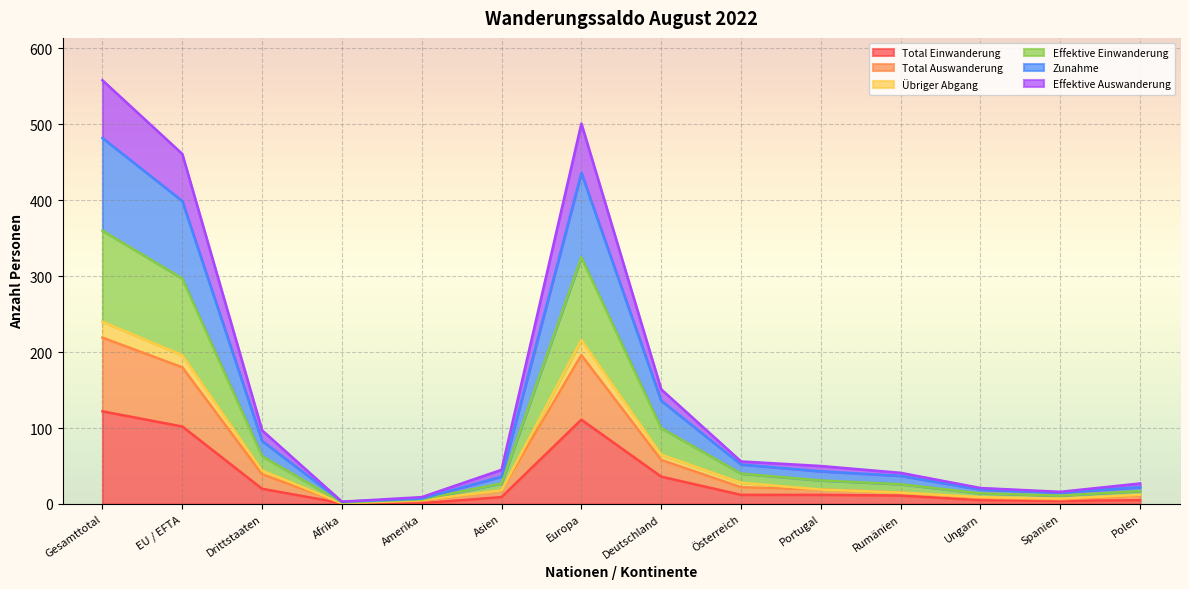

What is the lowest value of the Effektive Einwanderung series?

3